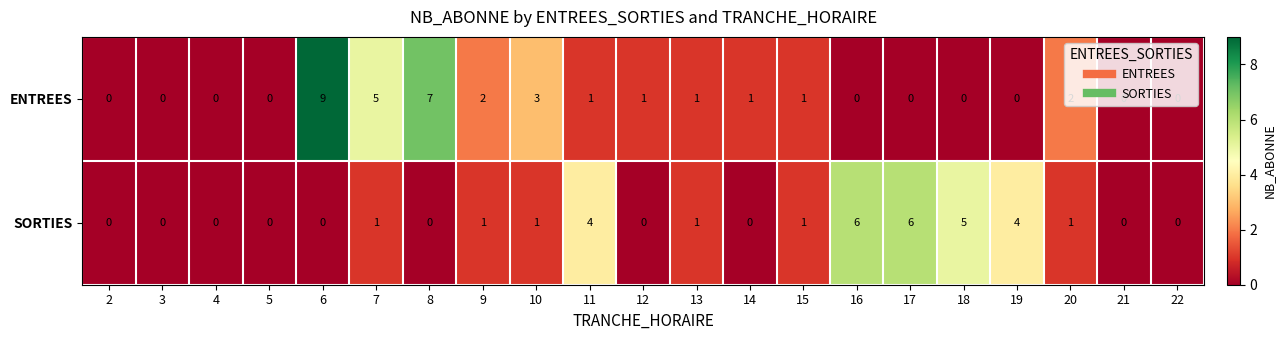

At which category is the sum across all series the highest?

6